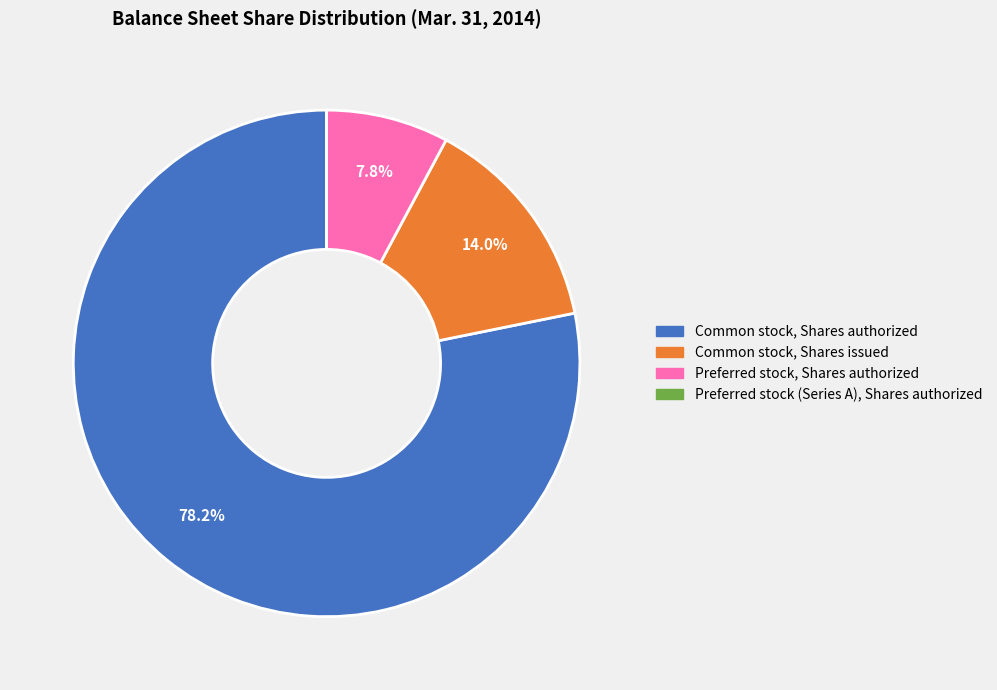

Which slice is the largest?

Common stock, Shares authorized